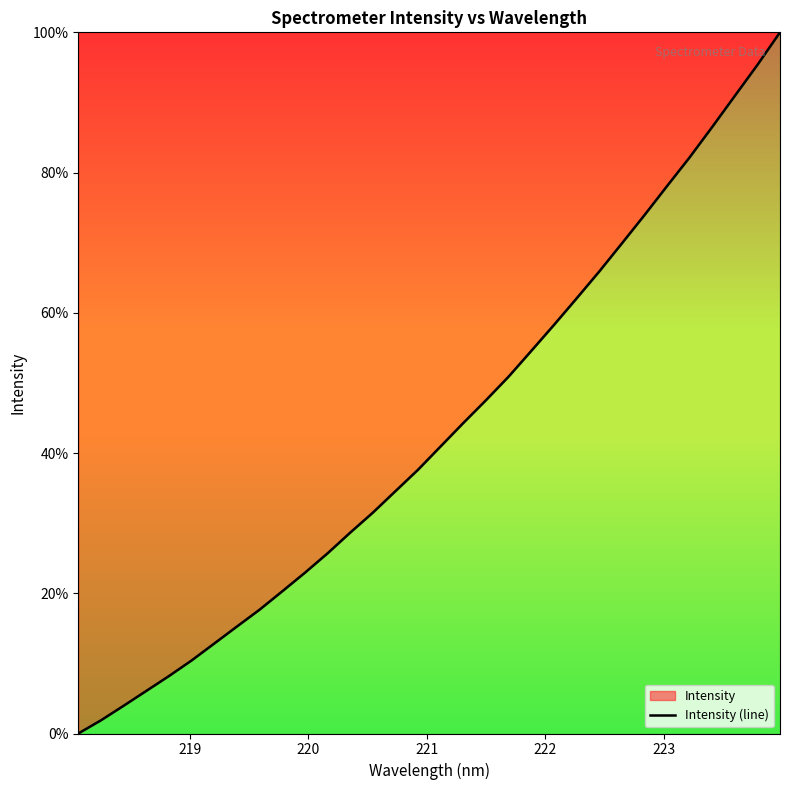

Reading right to left, what are all the values shown in this chart?

1.0	1.0	0.9	0.9	0.8	0.8	0.7	0.7	0.7	0.6	0.6	0.5	0.5	0.5	0.4	0.4	0.4	0.3	0.3	0.3	0.3	0.2	0.2	0.2	0.2	0.1	0.1	0.1	0.1	0.0	0.0	0.0